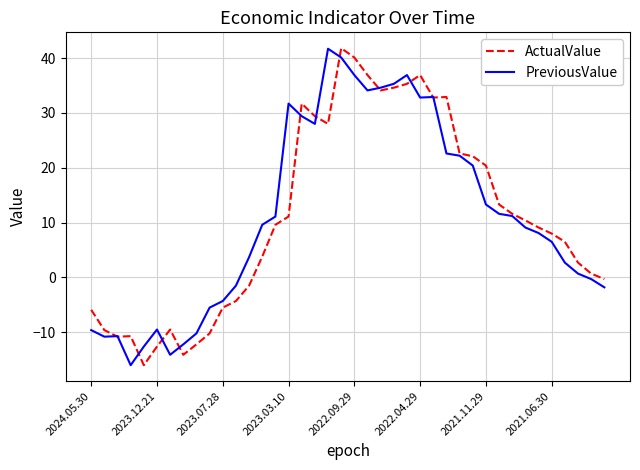

True or false: ActualValue has more than 1 interior local peaks.

True